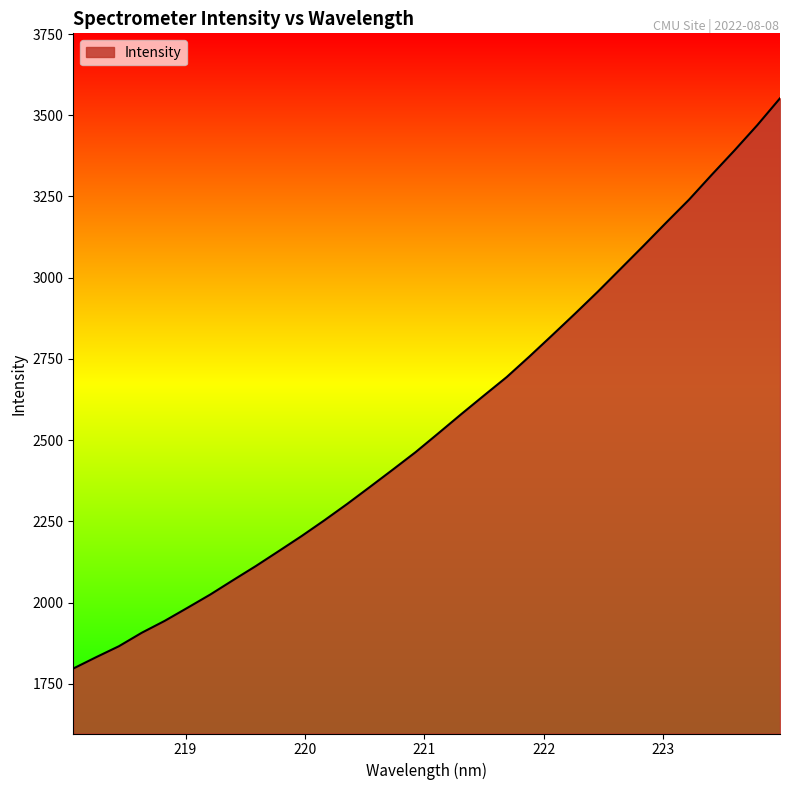

What is the maximum value shown in the chart?

3552.3